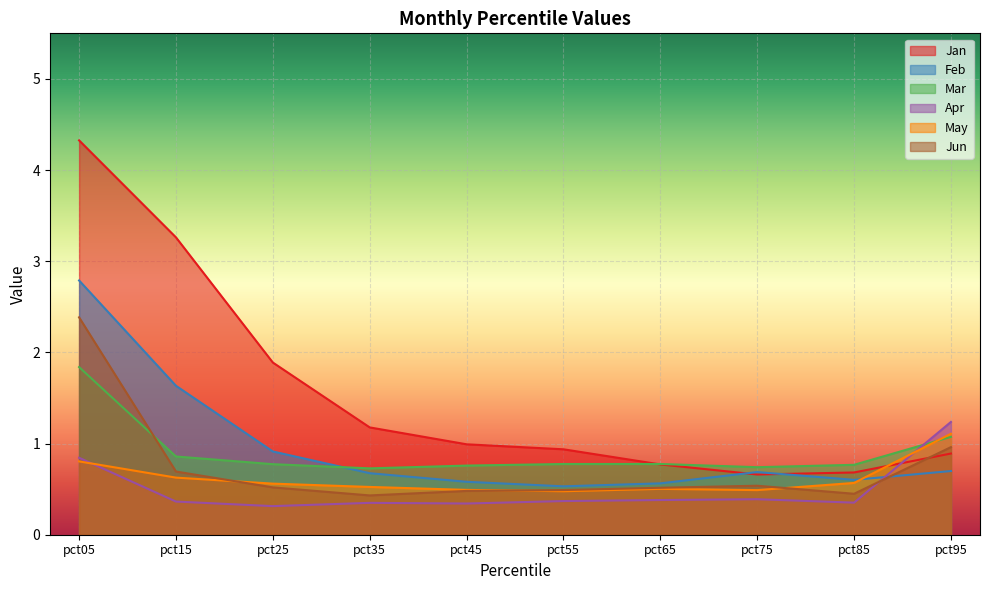

At pct05, list the series in order from smallest to largest.

May, Apr, Mar, Jun, Feb, Jan